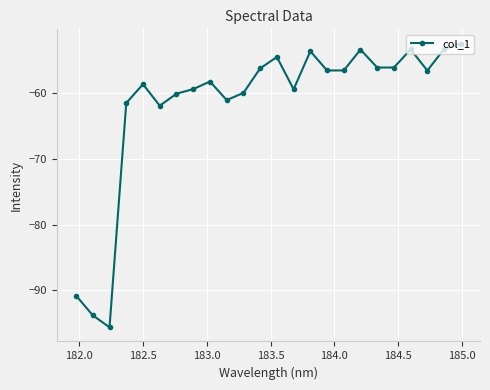

True or false: there are more than 1 points higher than both neighbors.

True